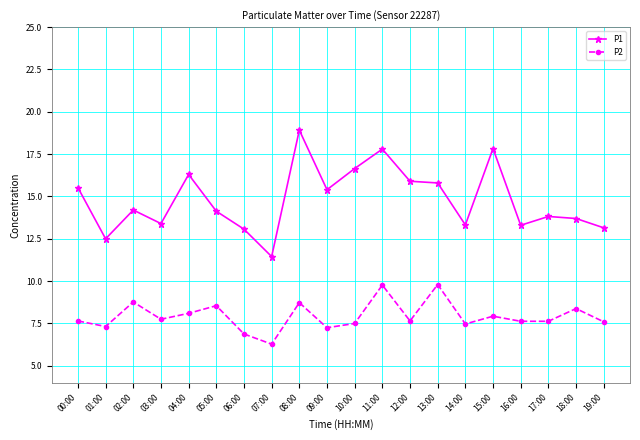

Which series has the largest total across all categories?

P1